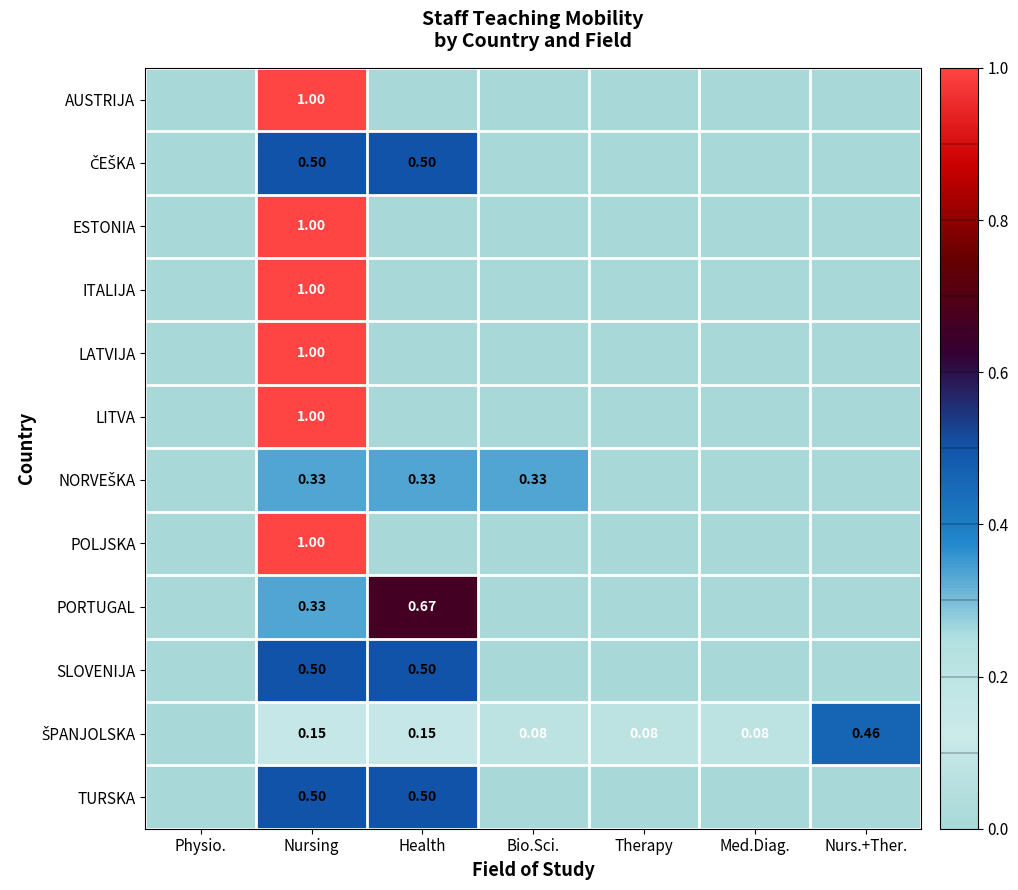

At which category is the sum across all series the highest?

Nursing